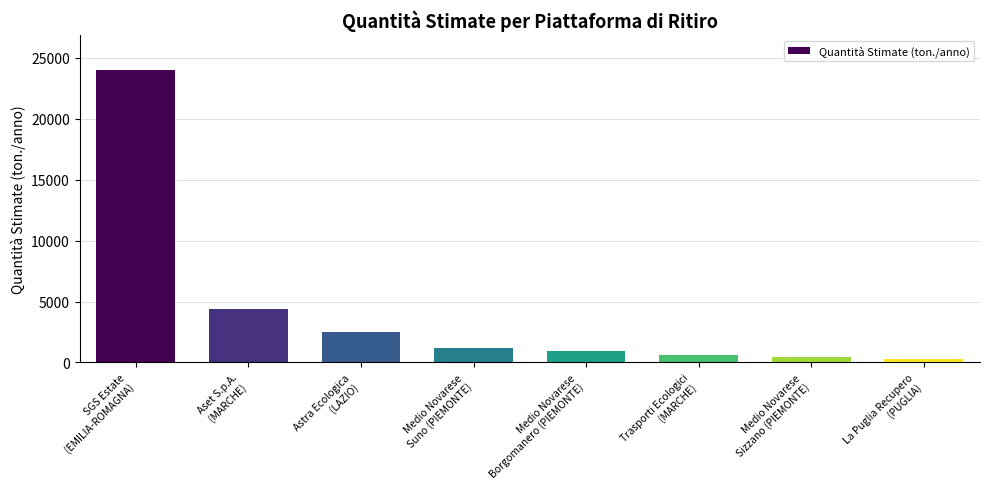

Reading right to left, extract all data points from this chart.

La Puglia Recupero
(PUGLIA)=274	Medio Novarese
Sizzano (PIEMONTE)=410	Trasporti Ecologici
(MARCHE)=650	Medio Novarese
Borgomanero (PIEMONTE)=930	Medio Novarese
Suno (PIEMONTE)=1200	Astra Ecologica
(LAZIO)=2500	Aset S.p.A.
(MARCHE)=4423	SGS Estate
(EMILIA-ROMAGNA)=24000